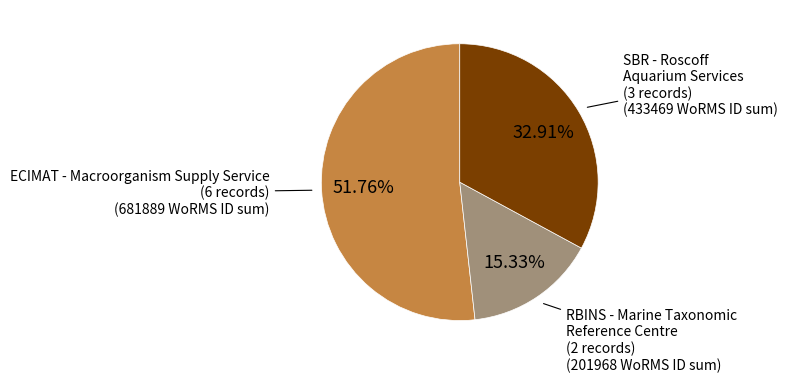

Does any single category account for the majority?

Yes